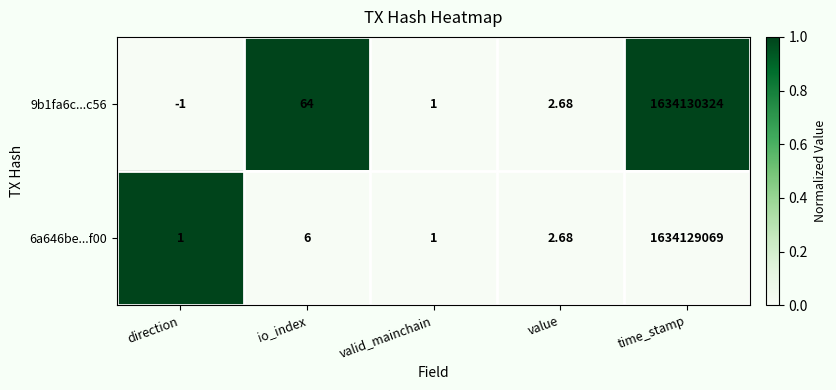

Count the number of categories in the chart.

5